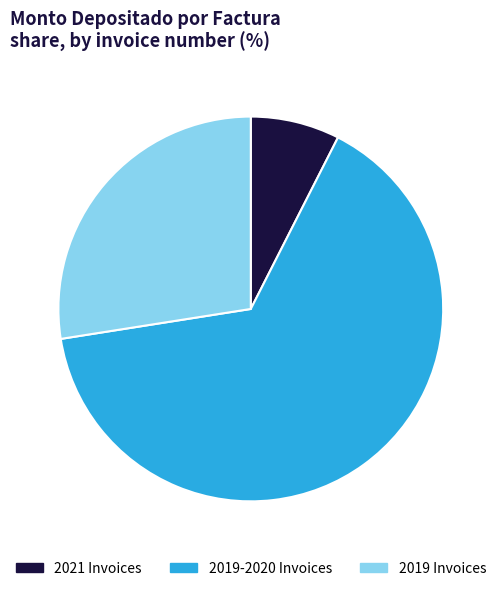

Combined, do 2019-2020 Invoices and 2021 Invoices account for over 50%?

Yes